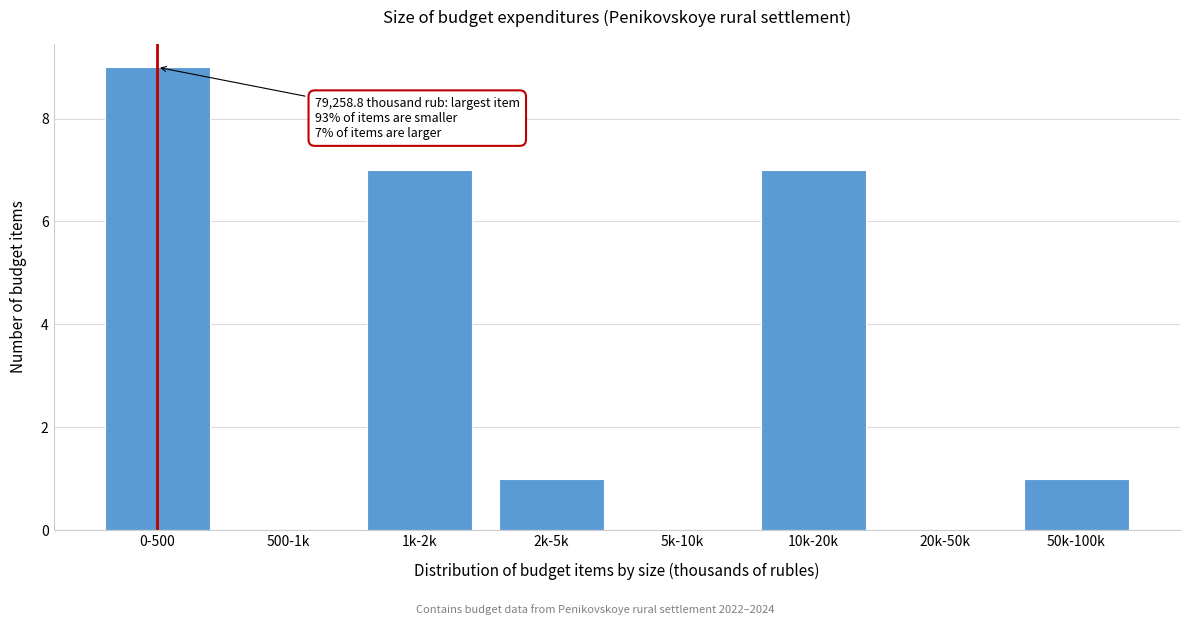

Reading right to left, transcribe all the data shown in this chart.

50k-100k=1	20k-50k=0	10k-20k=7	5k-10k=0	2k-5k=1	1k-2k=7	500-1k=0	0-500=9